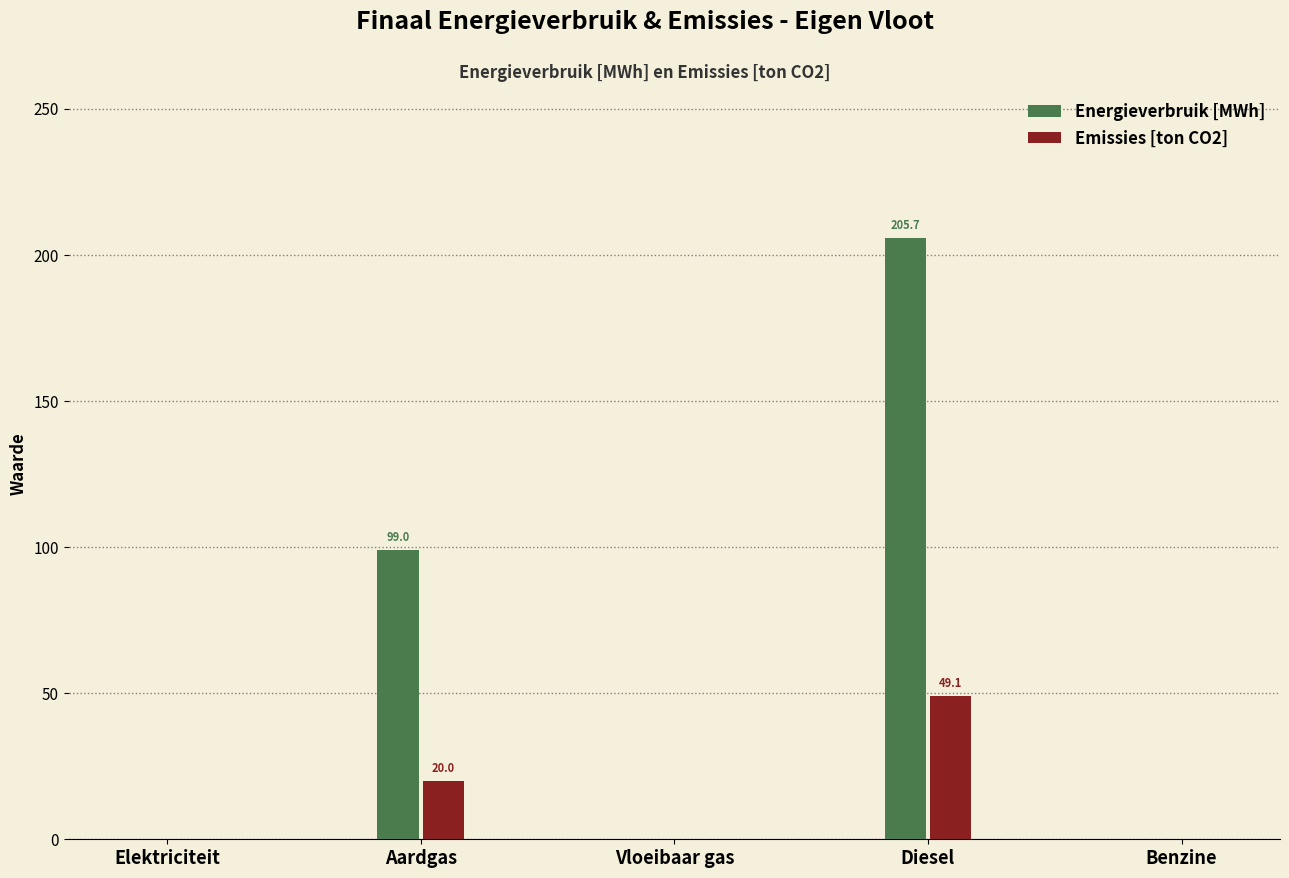

Reading right to left, extract all data points from this chart.

Energieverbruik [MWh]: Benzine=0.0	Diesel=205.7	Vloeibaar gas=0.0	Aardgas=99.0	Elektriciteit=0.0
Emissies [ton CO2]: Benzine=0.0	Diesel=49.1	Vloeibaar gas=0.0	Aardgas=20.0	Elektriciteit=0.0